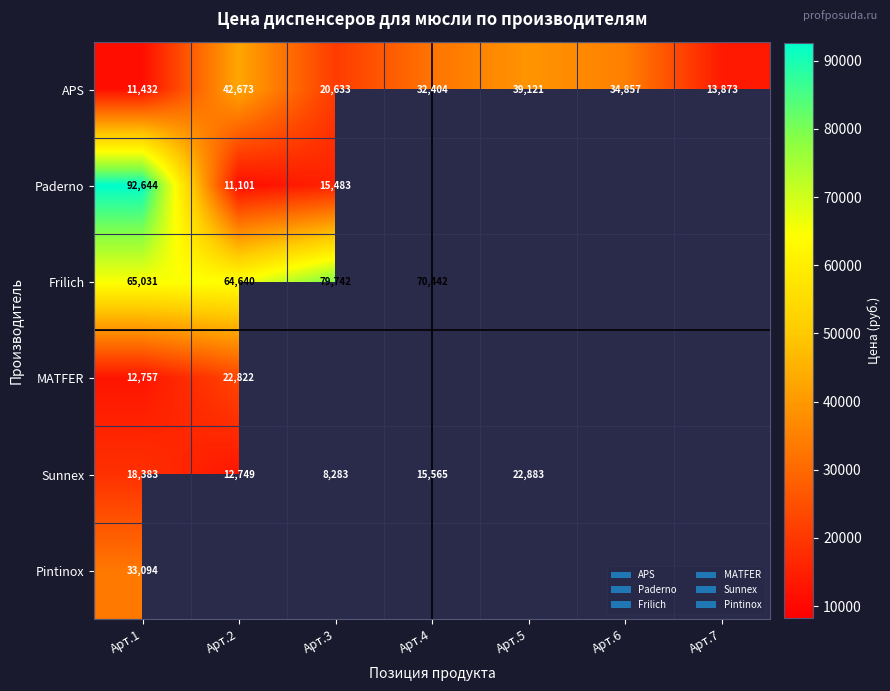

The Sunnex series shows 12749 at Арт.2. True or false?

True